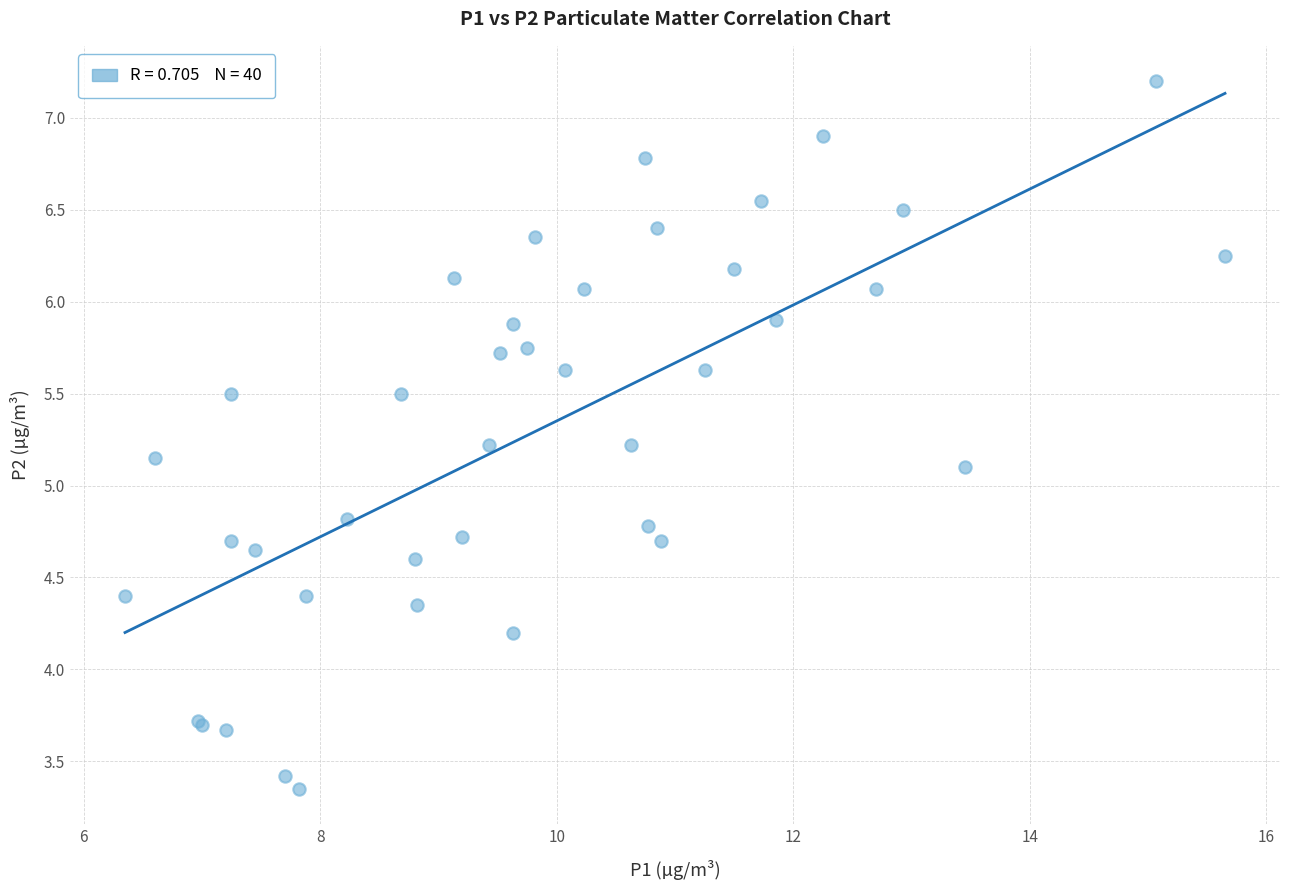

What Y value in the scatter plot is closest to 5?

5.1